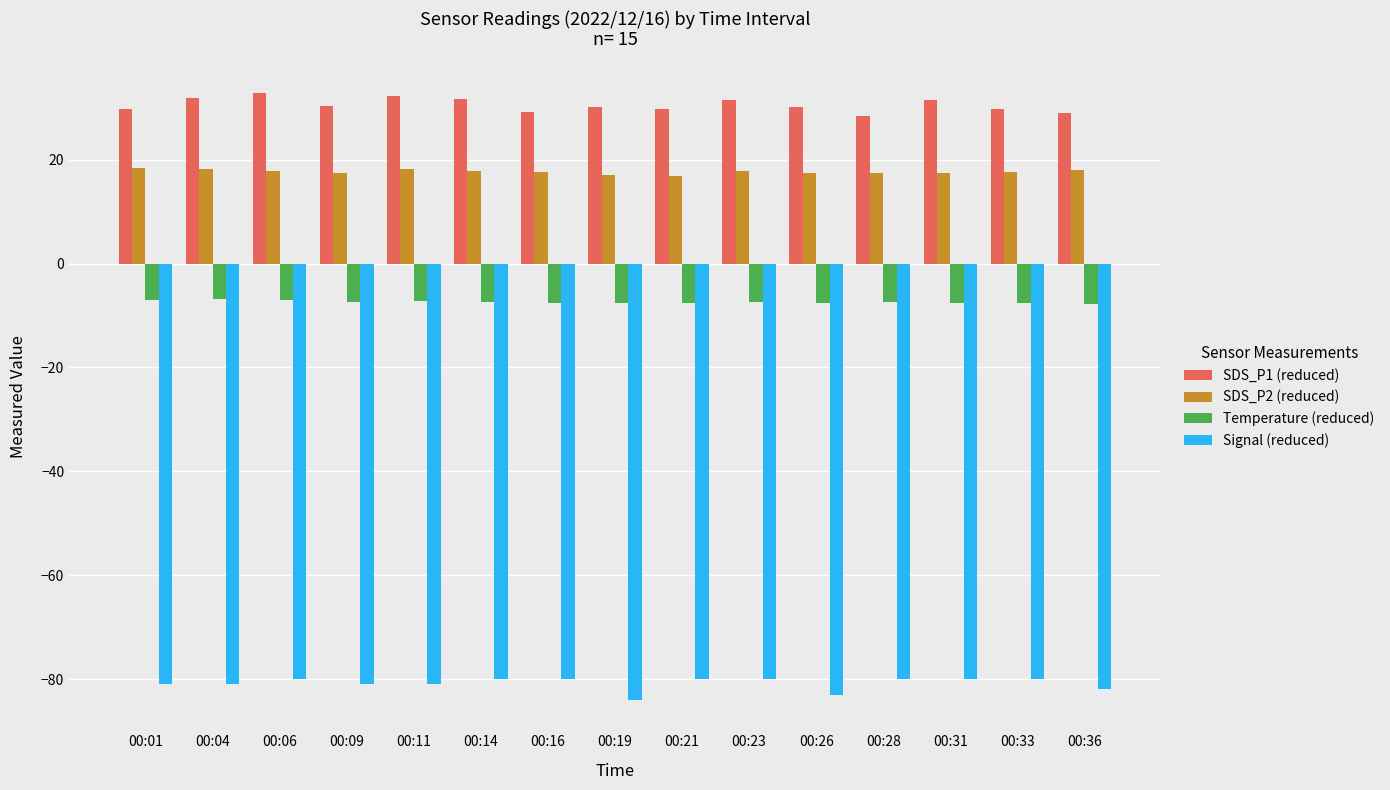

Is it true that SDS_P2 (reduced) equals 6.8 at 00:09?

False